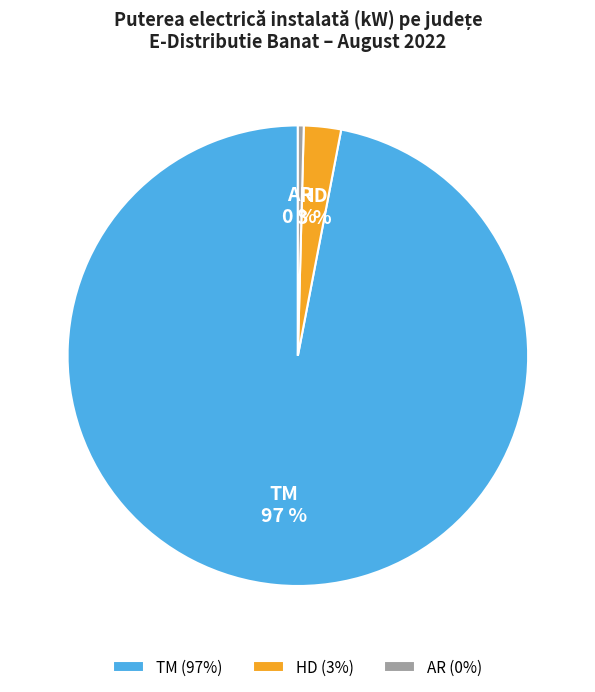

Which category has the biggest portion of the pie?

TM